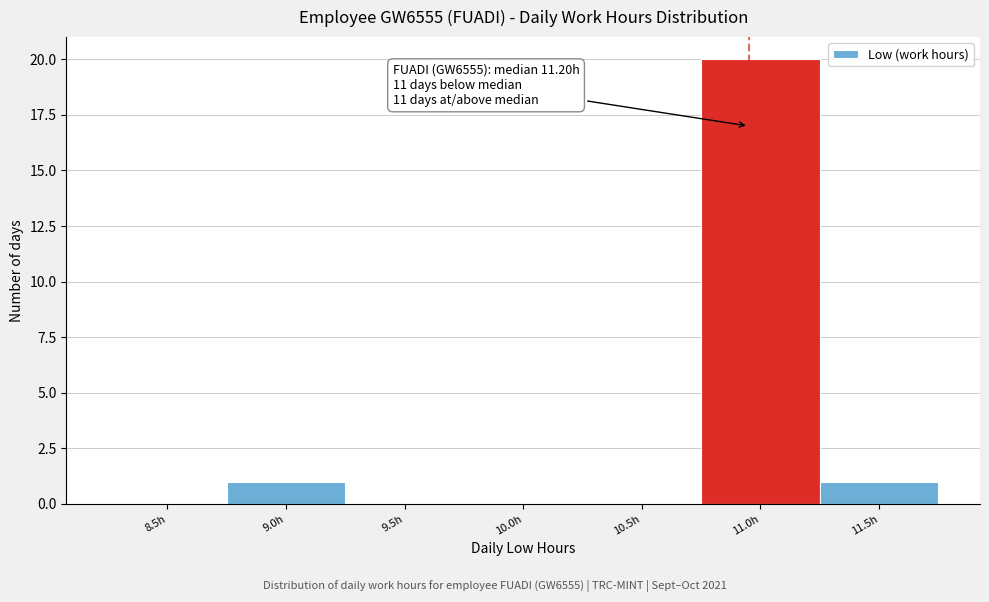

Reading left to right, extract all data points from this chart.

8.5h=0	9.0h=1	9.5h=0	10.0h=0	10.5h=0	11.0h=20	11.5h=1